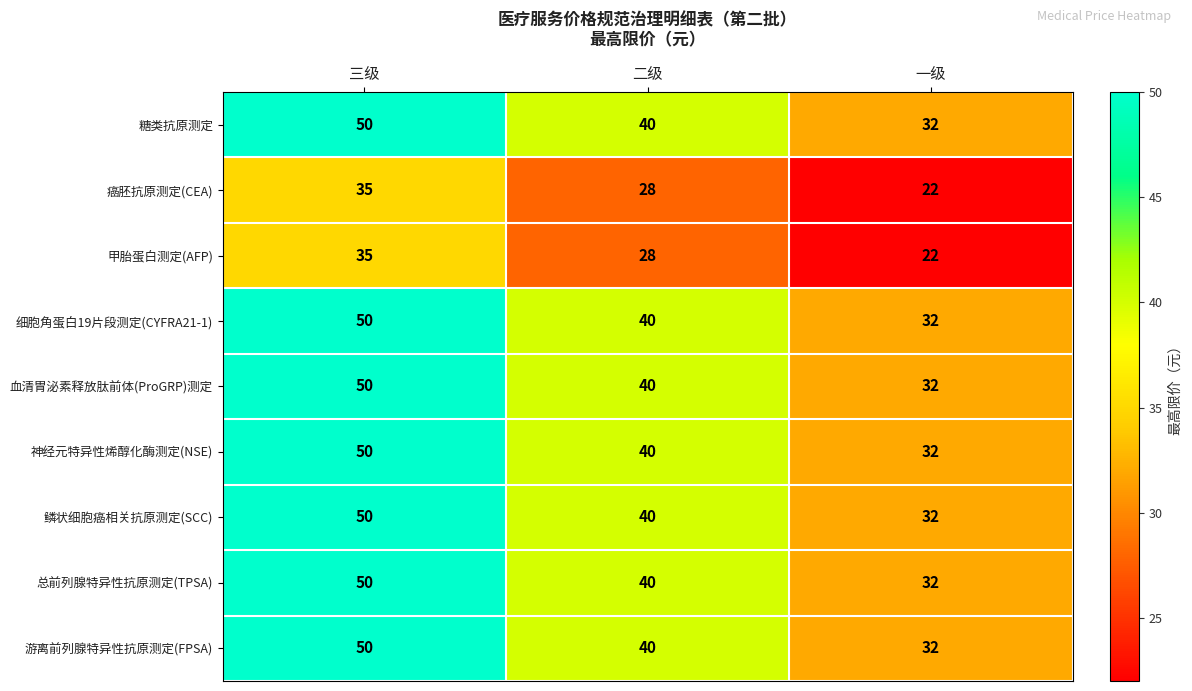

The value of 鳞状细胞癌相关抗原测定(SCC) at 三级 is 74. True or false?

False